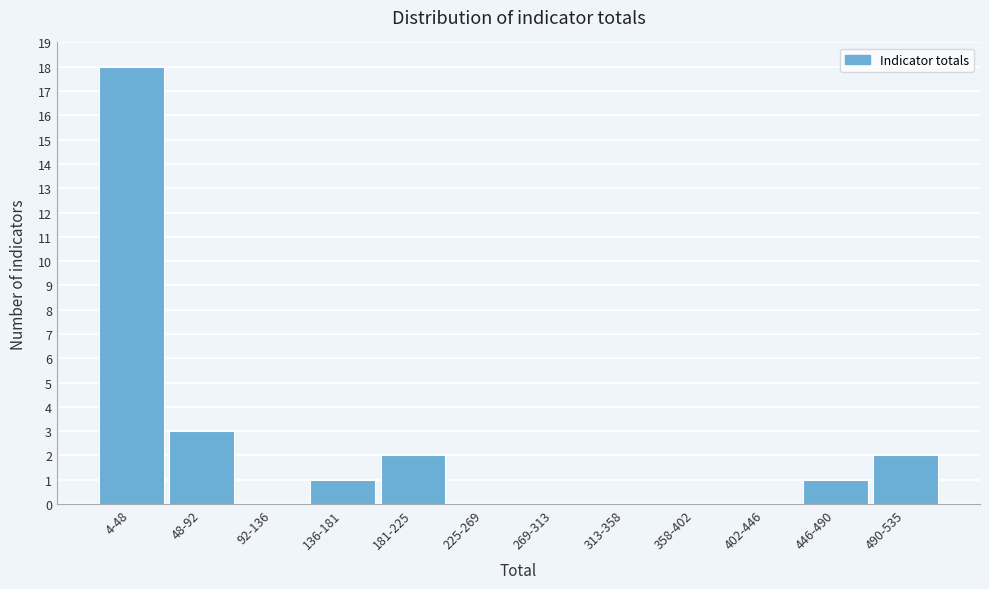

Reading left to right, extract all data points from this chart.

4-48=18	48-92=3	92-136=0	136-181=1	181-225=2	225-269=0	269-313=0	313-358=0	358-402=0	402-446=0	446-490=1	490-535=2